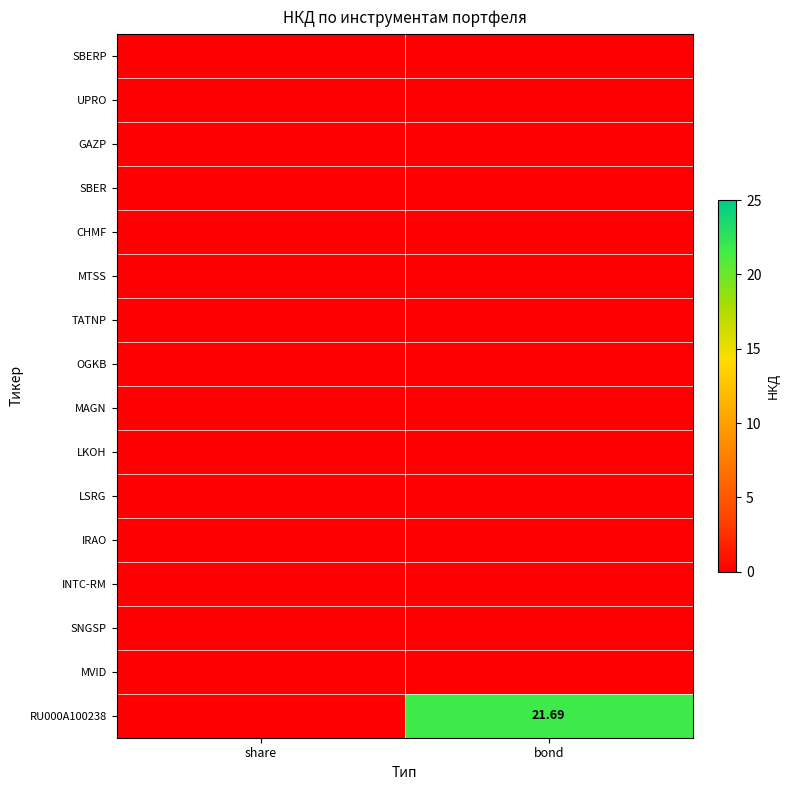

Rank the categories by IRAO value from highest to lowest.

share, bond